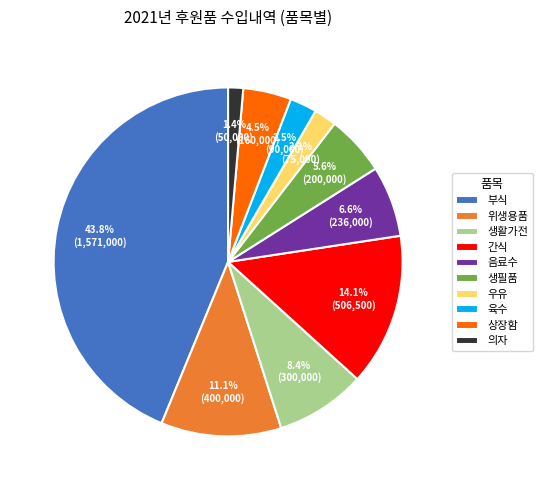

How much of the chart is everything except 음료수?

93.4%